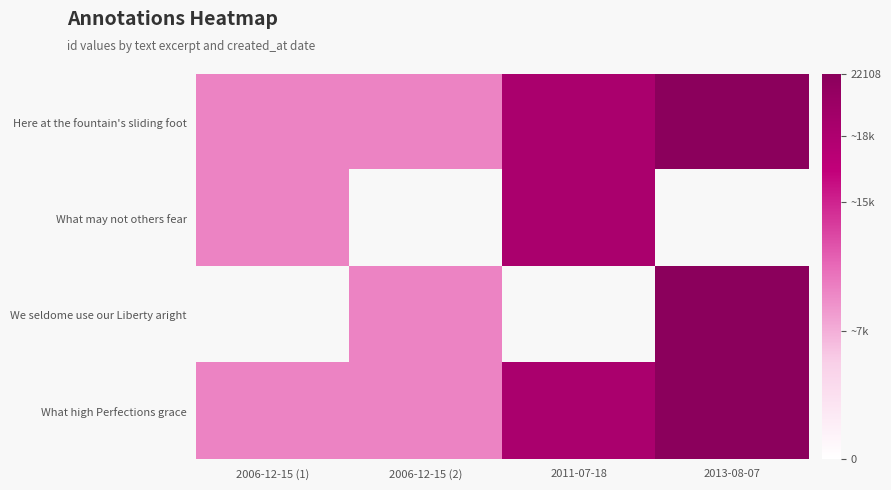

What is the greatest value displayed?

22108.0